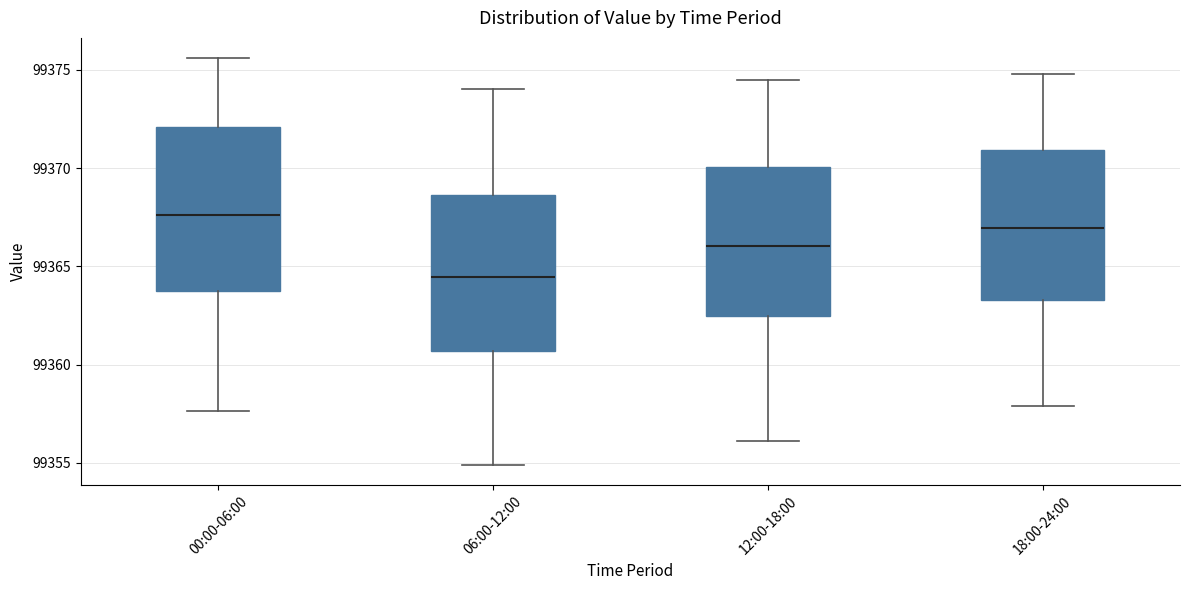

Where is the upper edge of the box for 18:00-24:00 on the y-axis? The values are not printed on the chart, so give them approximately, as read against the axis.

99371.0